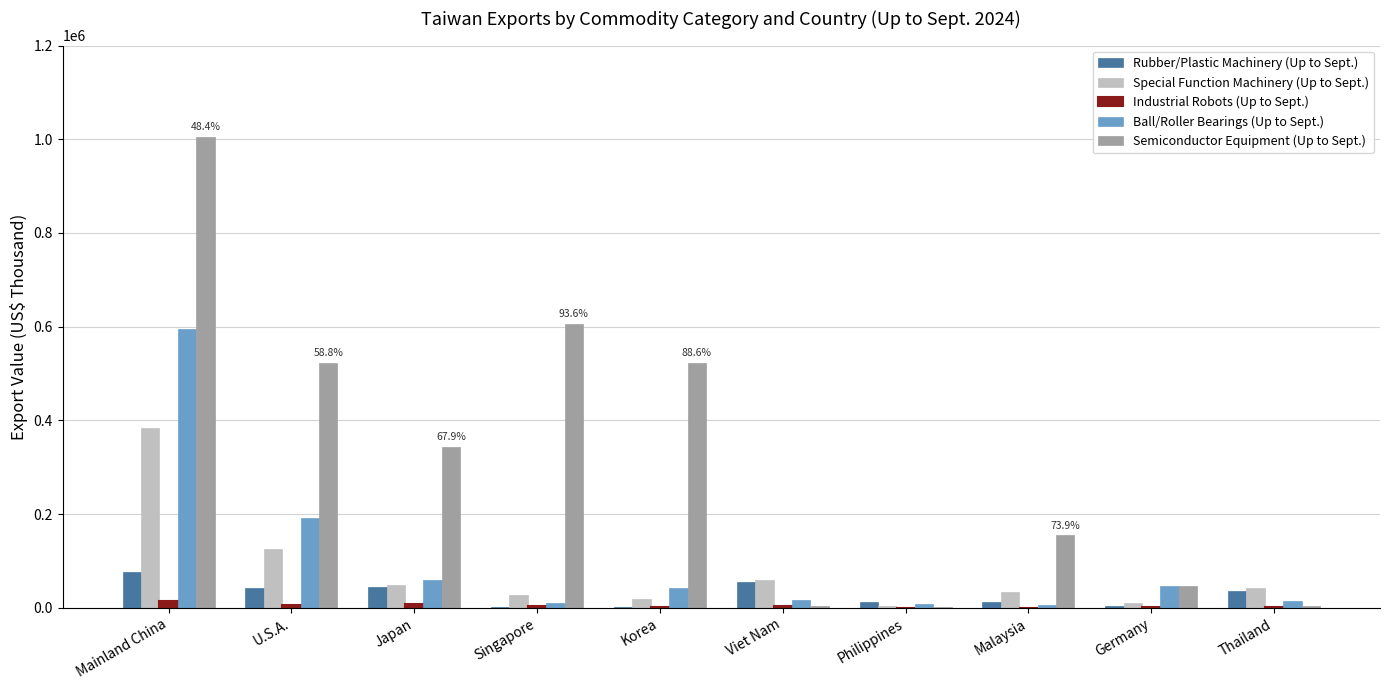

At which category is the sum across all series the highest?

Mainland China